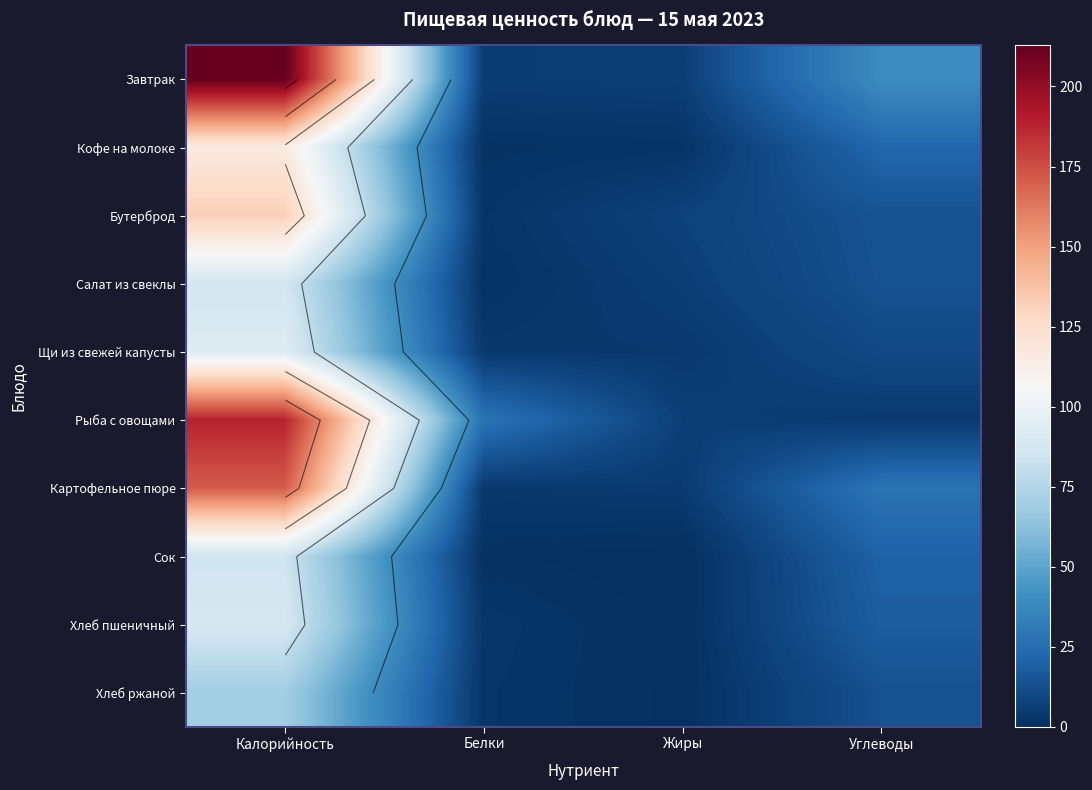

What is the maximum value shown in the chart?

212.8